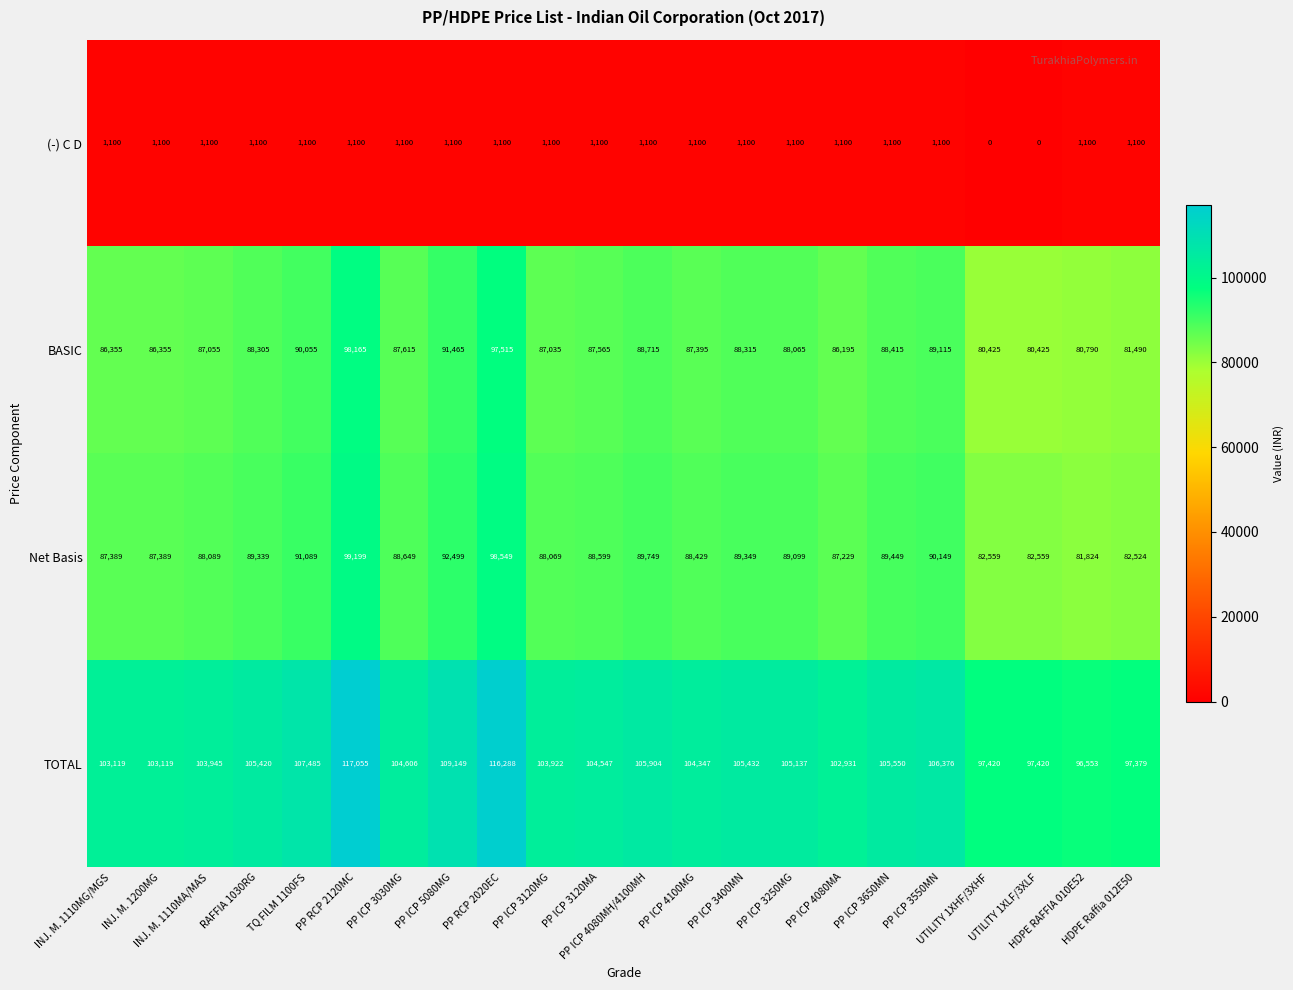

What is the maximum value shown in the chart?

117055